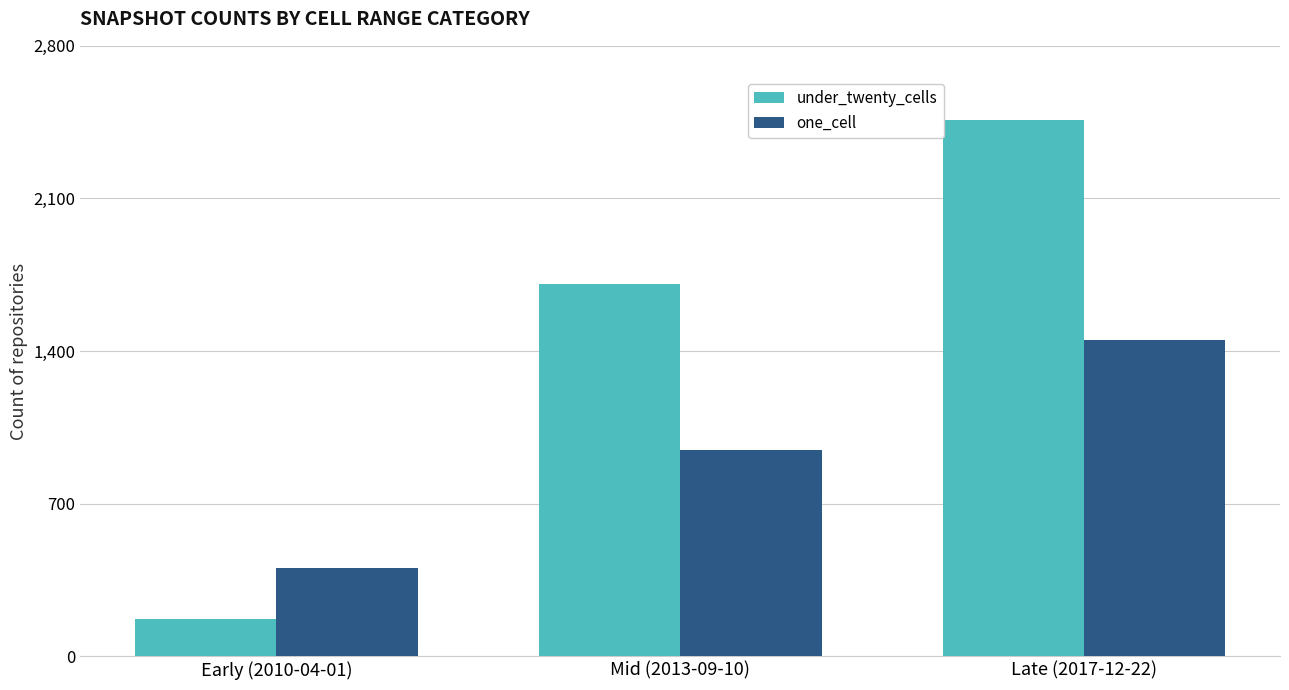

List the labels in order of under_twenty_cells value, smallest first.

Early (2010-04-01), Mid (2013-09-10), Late (2017-12-22)